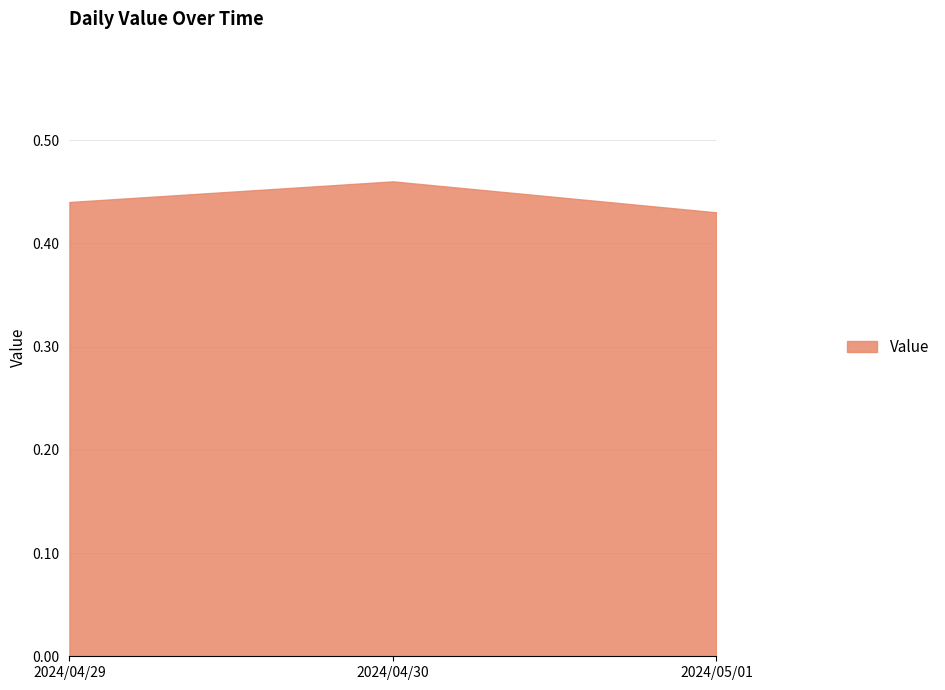

Rank the categories by value from highest to lowest.

2024/04/30, 2024/04/29, 2024/05/01